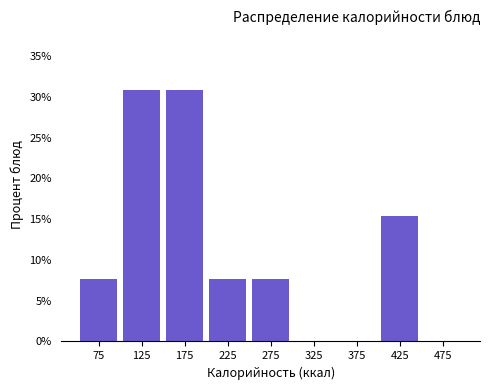

Reading left to right, transcribe this chart: for each bar, give the range it covers on the x-axis and its height. The values are not printed on the chart, so give them approximately, as read against the axis.

50 to 100: 7.5
100 to 150: 31.0
150 to 200: 31.0
200 to 250: 7.5
250 to 300: 7.5
300 to 350: 0
350 to 400: 0
400 to 450: 15.5
450 to 500: 0